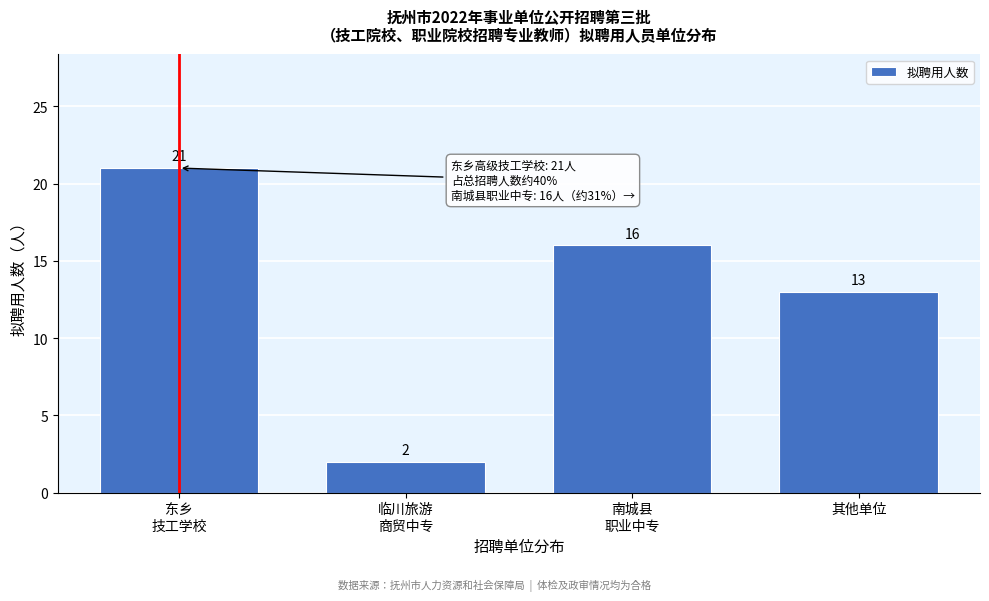

Reading left to right, extract all data points from this chart.

21	2	16	13